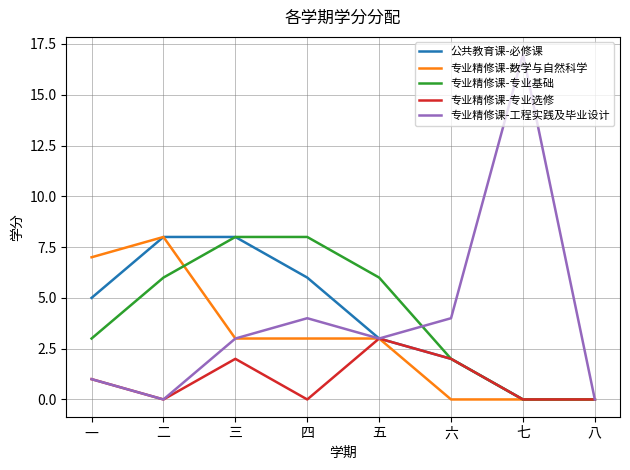

What is the approximate value of 专业精修课-数学与自然科学 at 三?

3